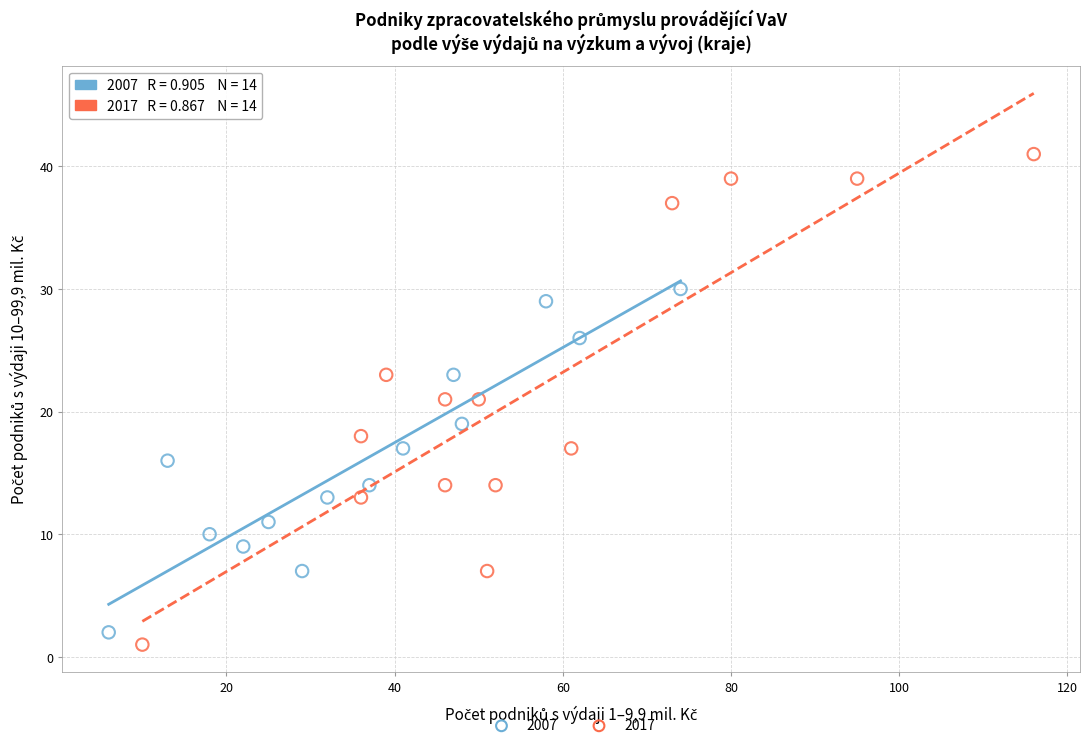

What are all the series names shown in the legend?

2007, 2017